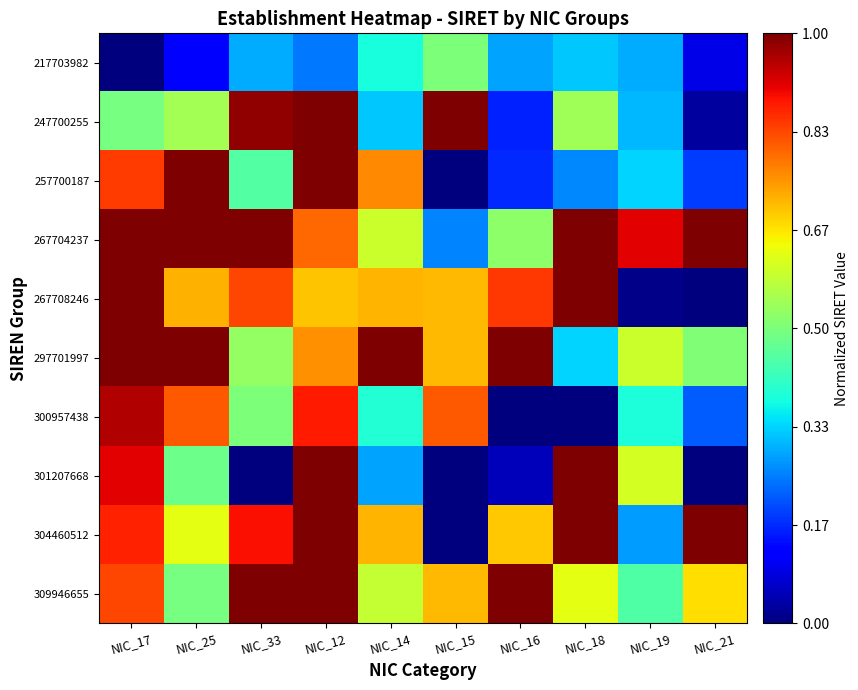

How many categories are shown in the chart?

10